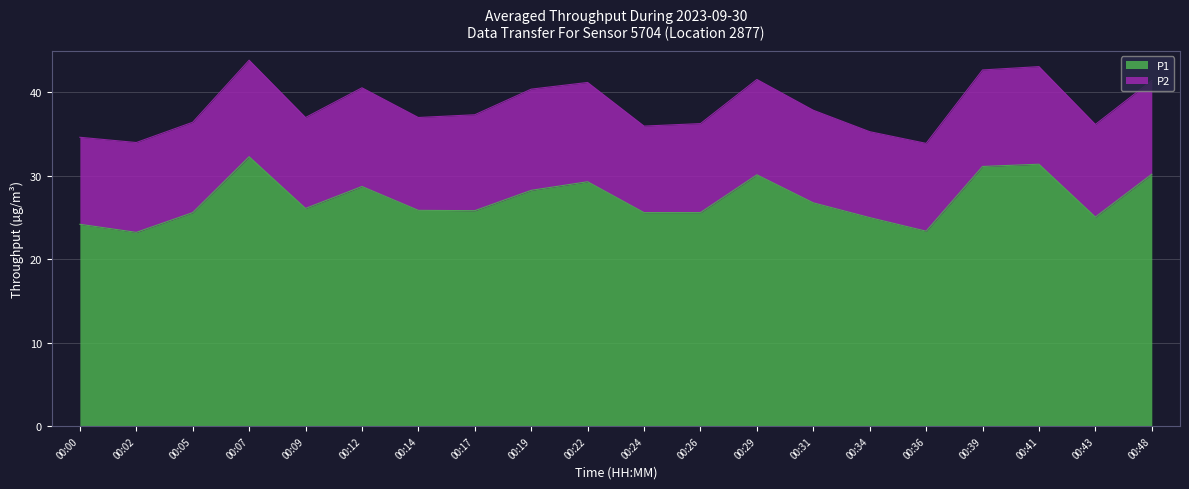

What is the change in value from 00:14 to 00:41?

+5.5